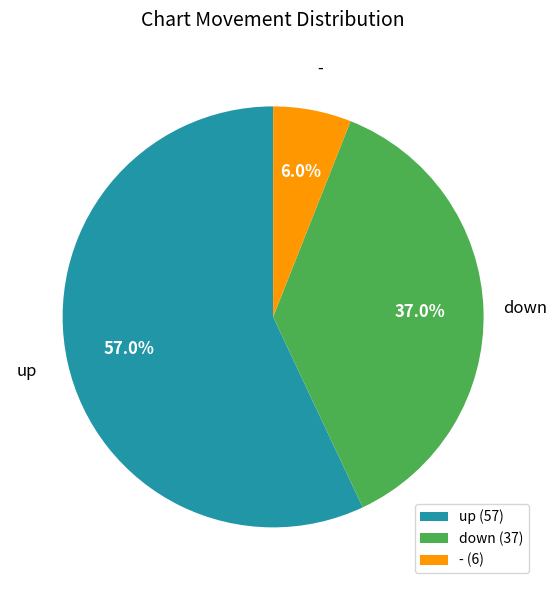

What is the largest slice in the pie chart?

up